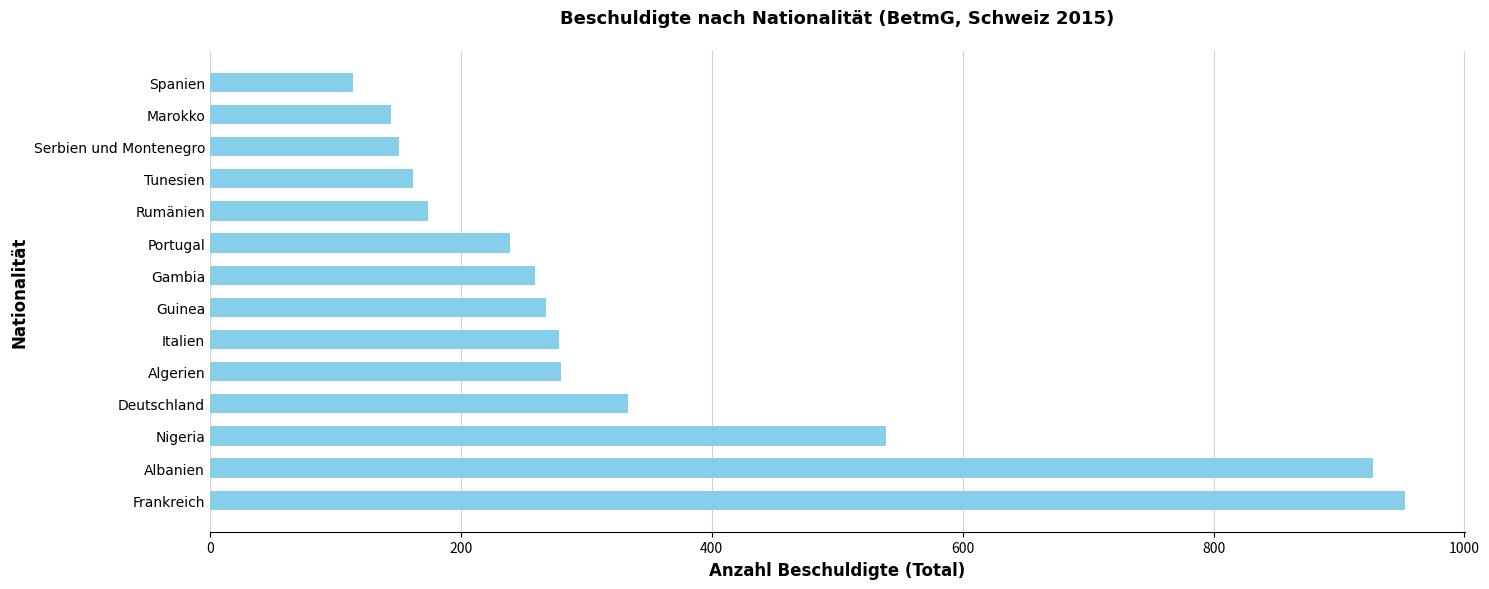

What is the change in value from Nigeria to Gambia?

-280